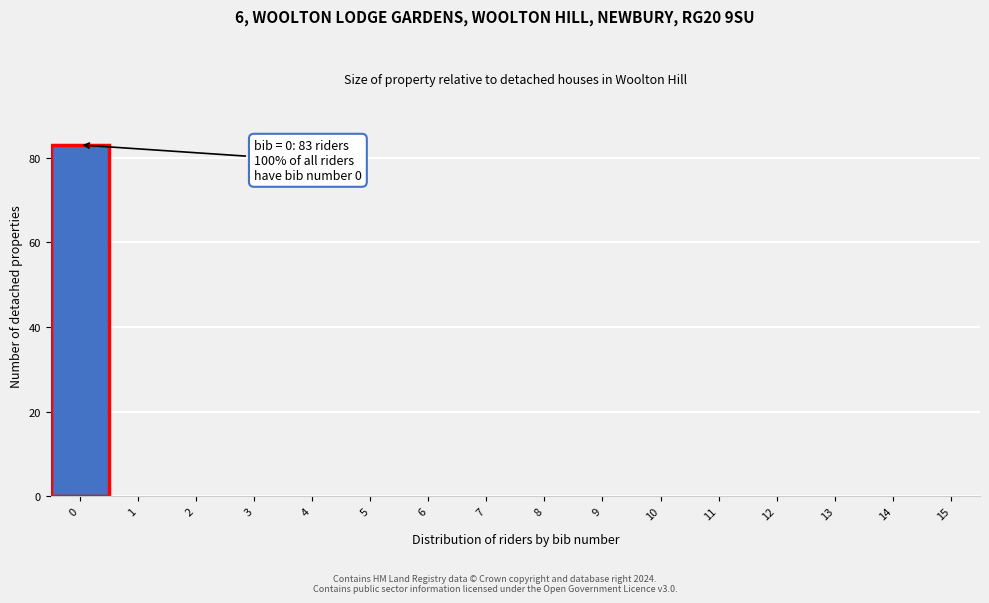

Which range on the x-axis has the tallest bar?

-0.5 to 0.5